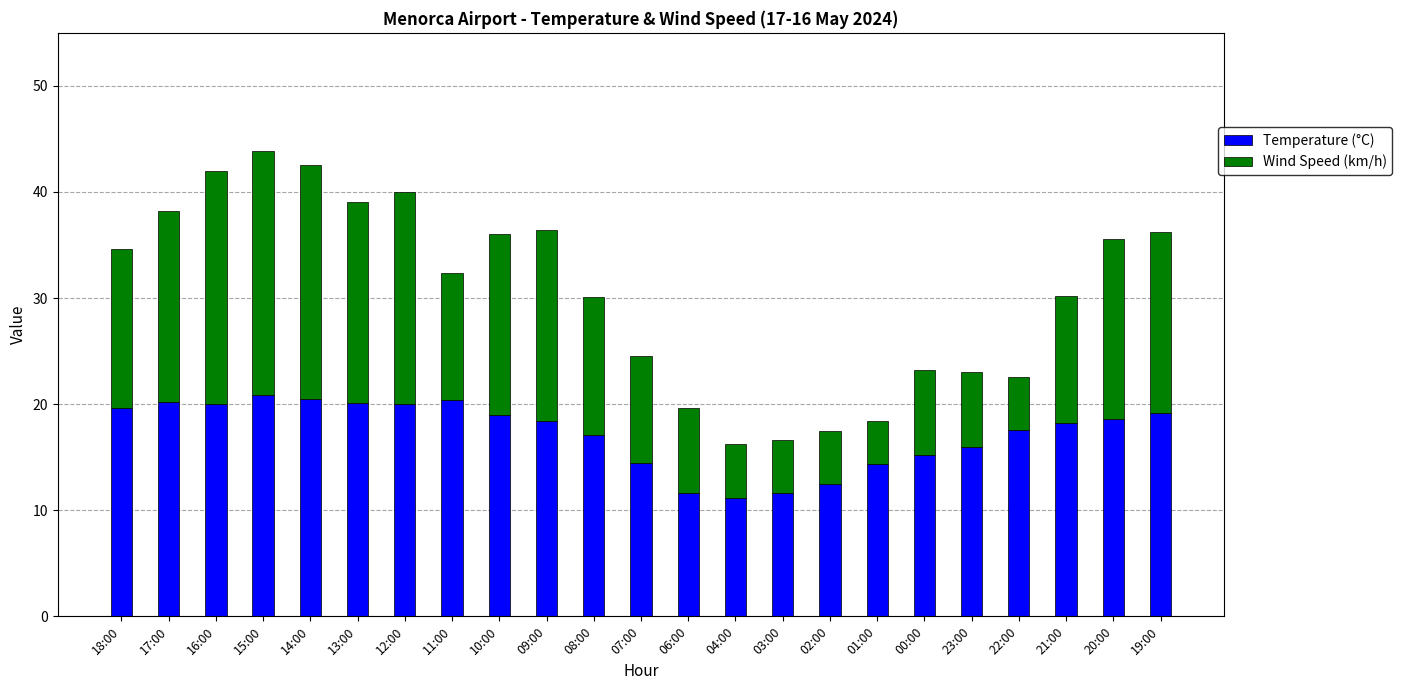

Is it true that Temperature (°C) equals 5.3 at 07:00?

False